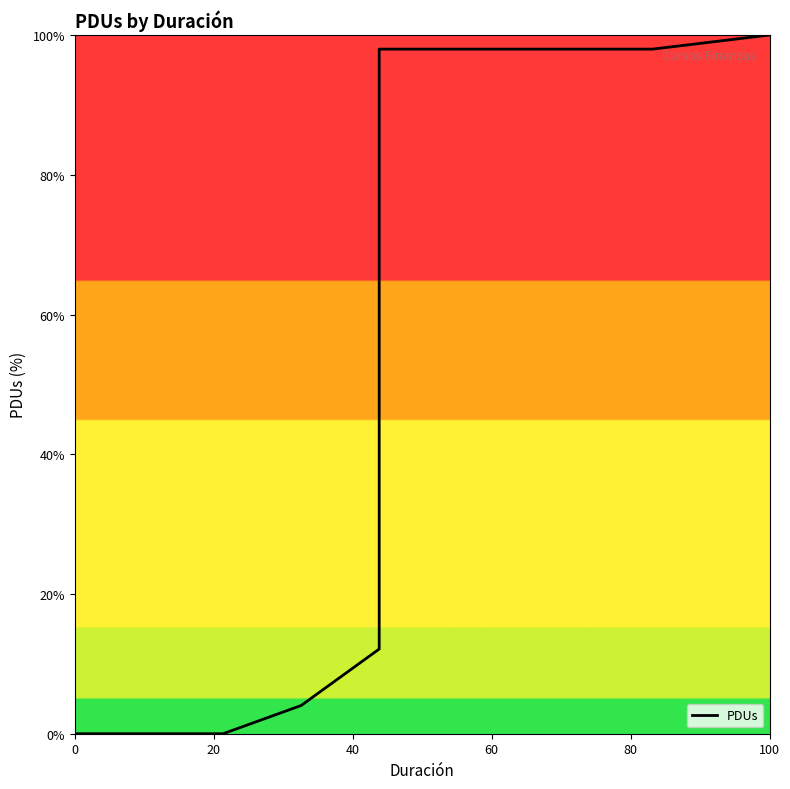

What is the difference between the maximum and second lowest values?

100.0